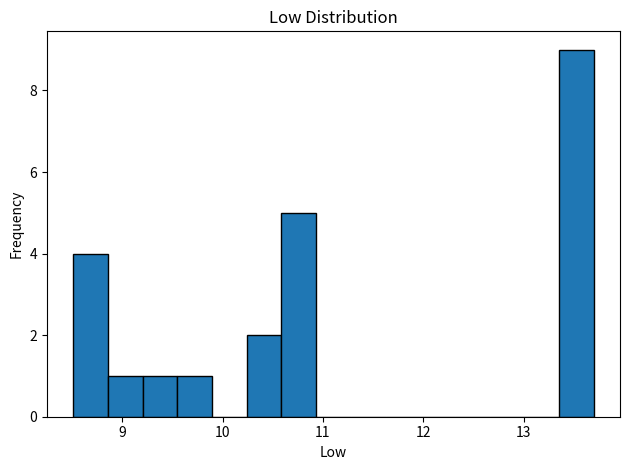

Read against the x-axis, roughly where is the centre of the tallest bar?

13.5